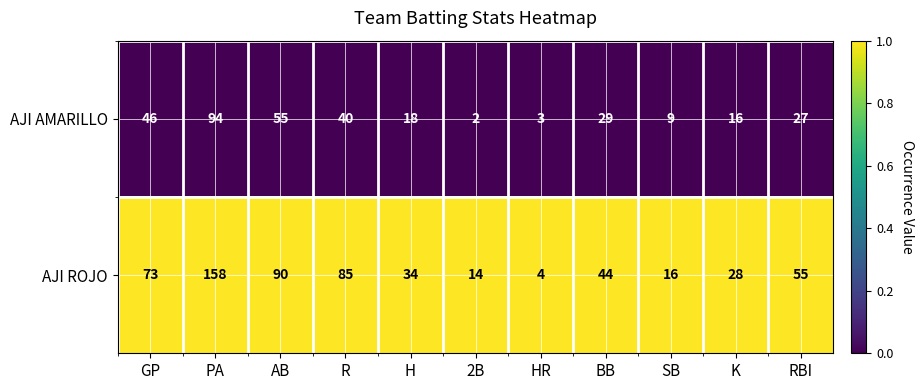

Which label corresponds to the largest value in the chart?

PA